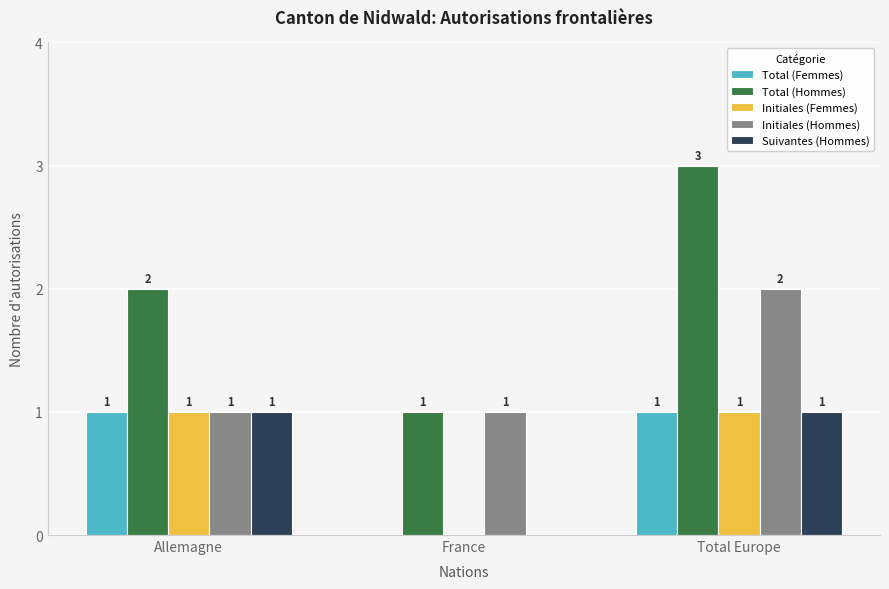

Reading right to left, list all the values displayed in this chart.

Total (Femmes): 1	0	1
Total (Hommes): 3	1	2
Initiales (Femmes): 1	0	1
Initiales (Hommes): 2	1	1
Suivantes (Hommes): 1	0	1